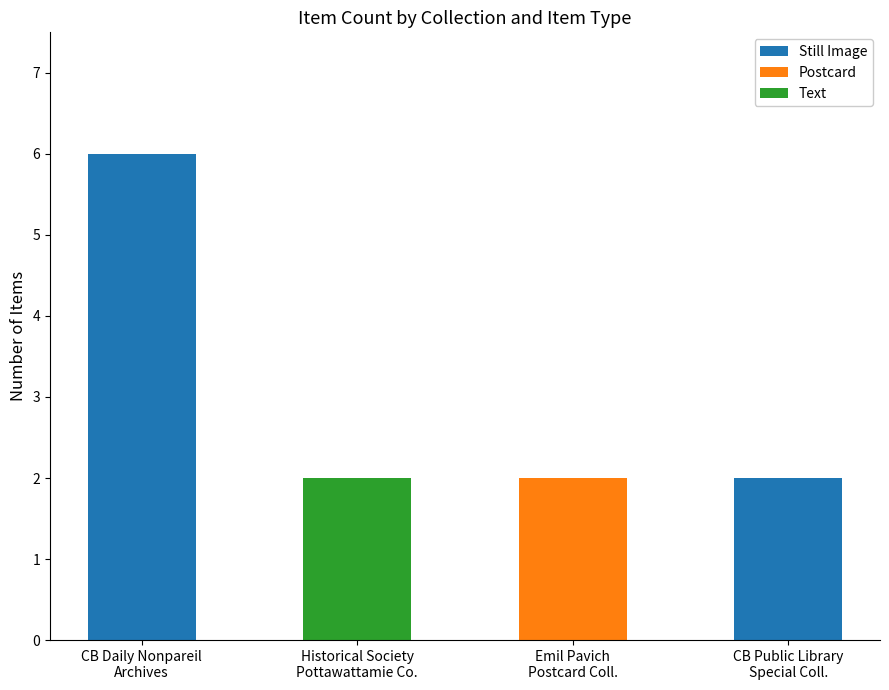

What is the maximum value for Still Image?

6